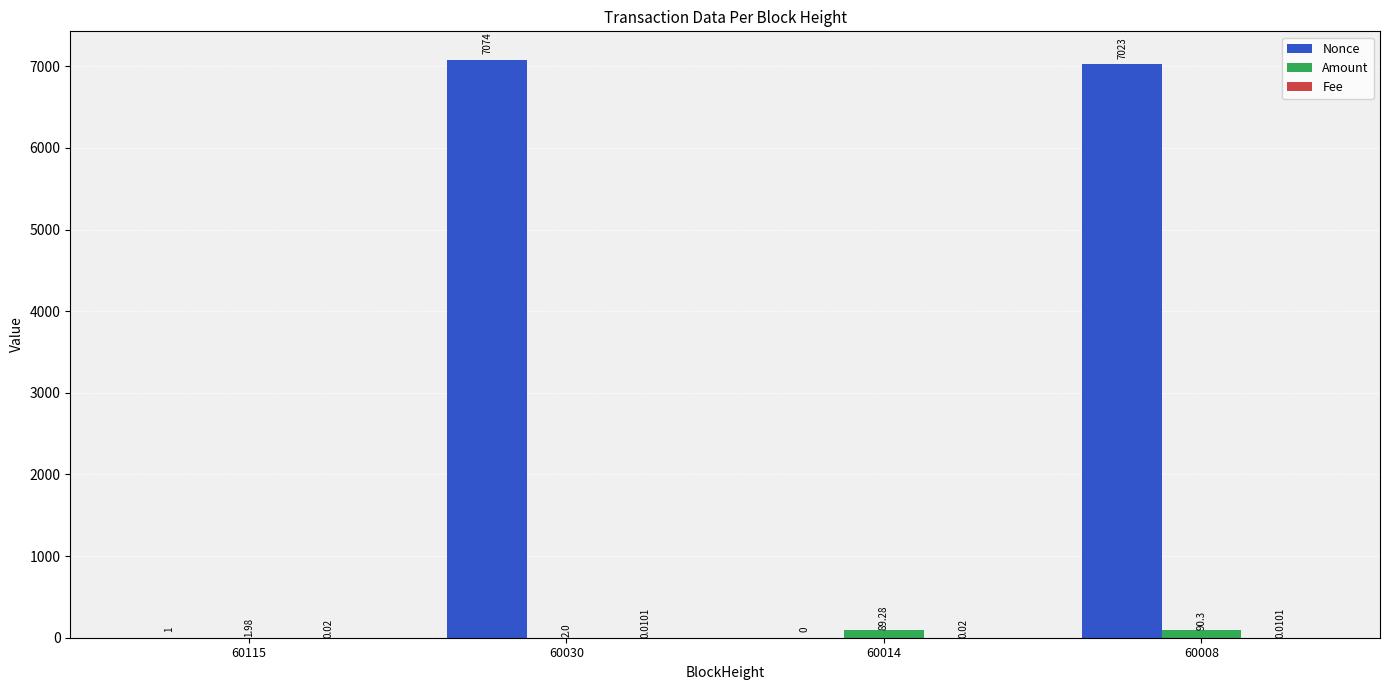

Which series has the largest total across all categories?

Nonce